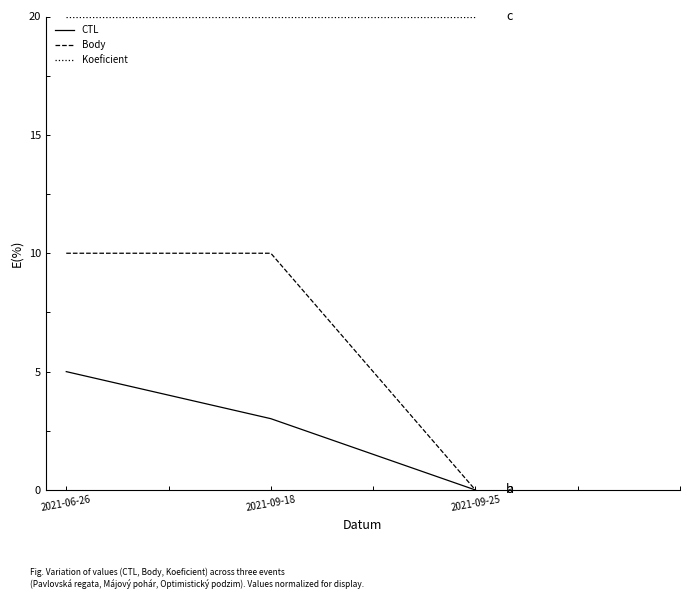

The Koeficient series shows 20.0 at 2021-06-26. True or false?

True